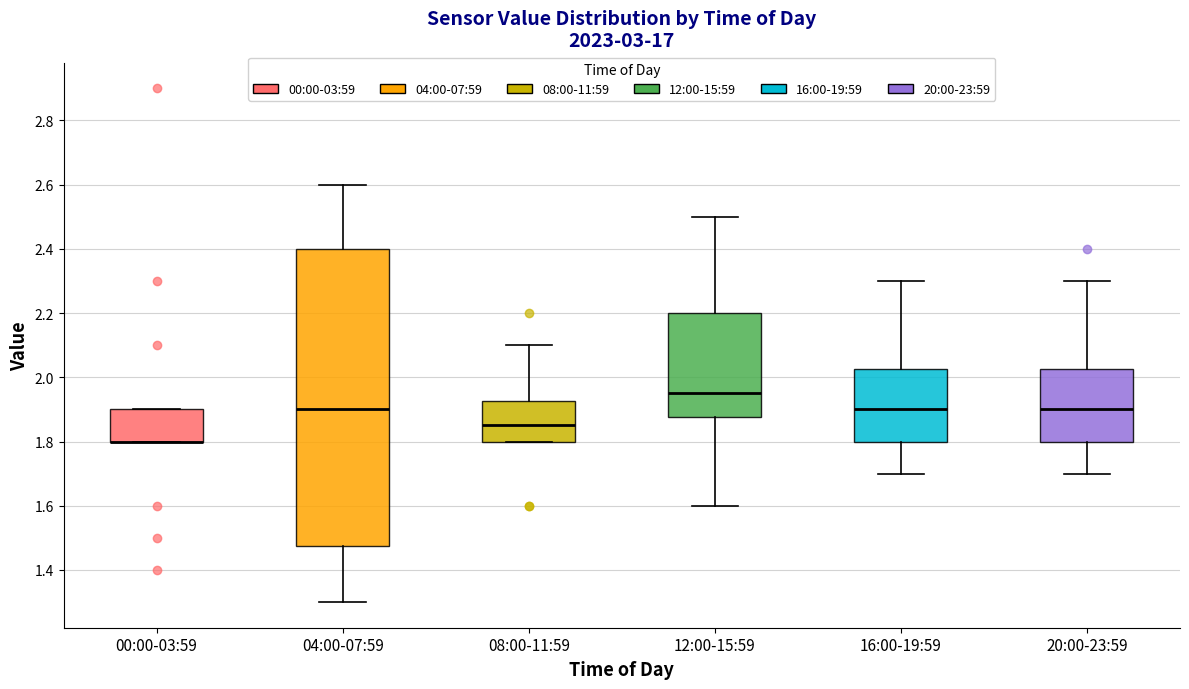

Where is the lower edge of the box for 00:00-03:59 on the y-axis? The values are not printed on the chart, so give them approximately, as read against the axis.

1.80